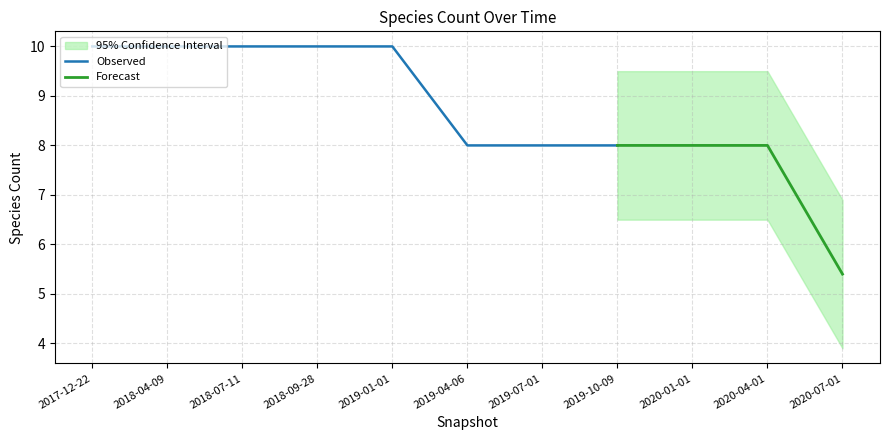

True or false: Observed has a value of 10 at 2018-07-11.

True